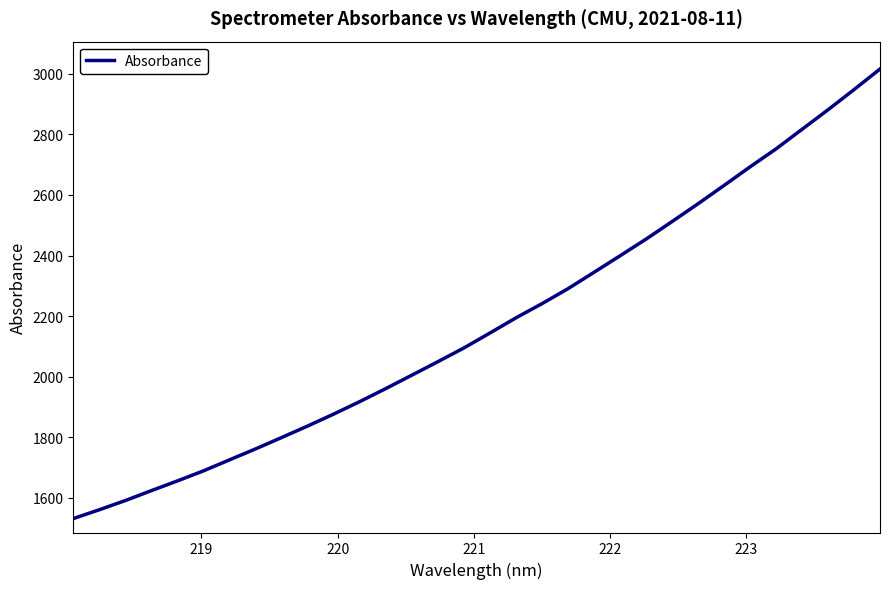

What is the smallest value displayed?

1531.5